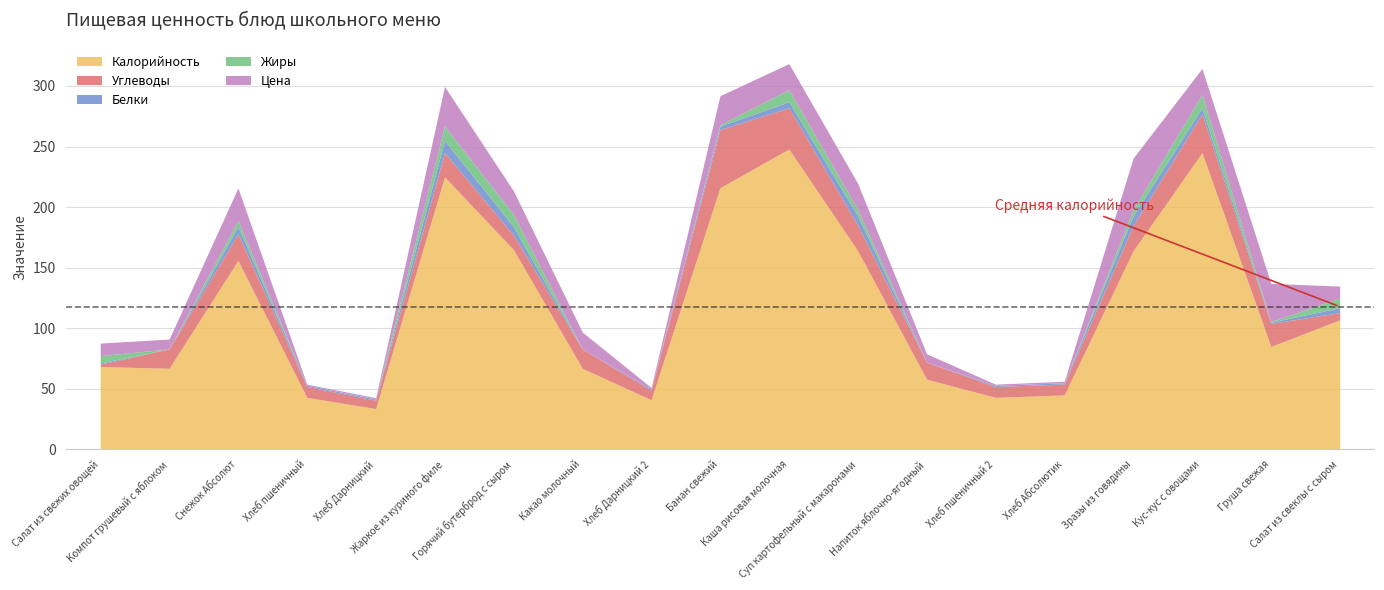

Rank the series by their maximum value, from lowest to highest.

Белки, Жиры, Цена, Углеводы, Калорийность